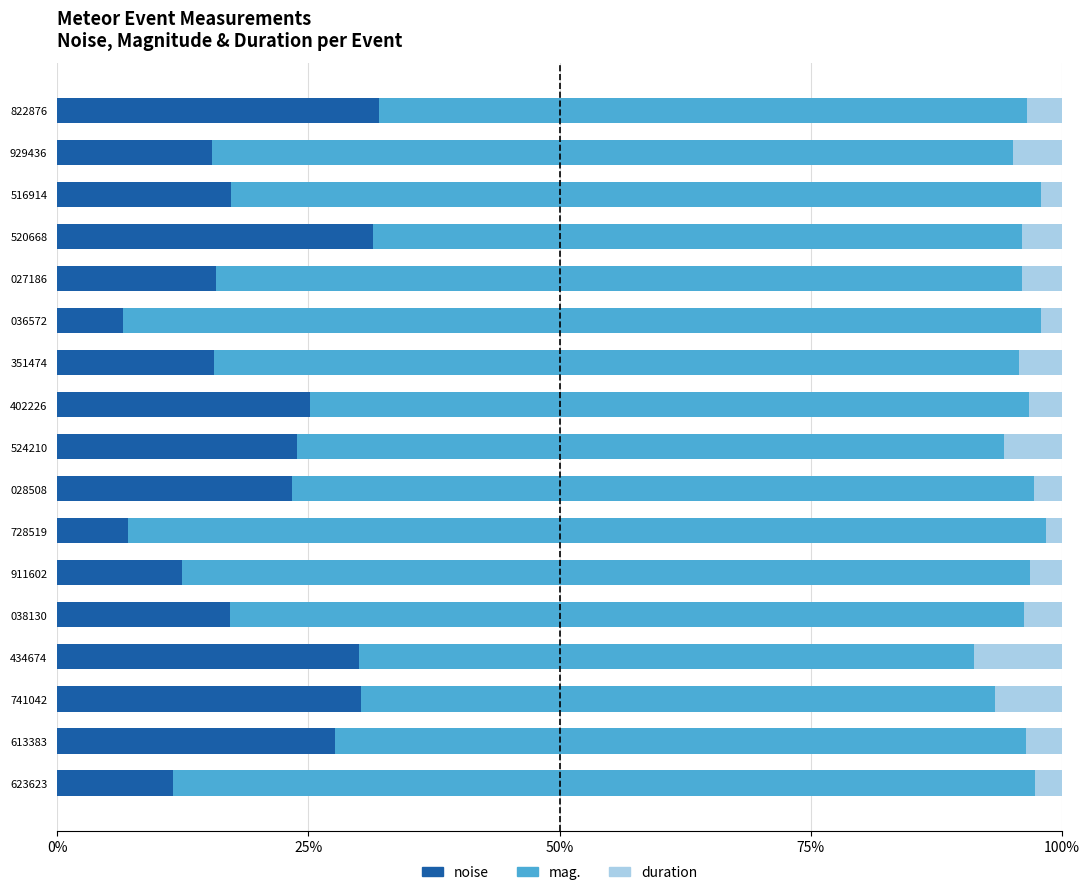

What are all the series names shown in the legend?

noise, mag., duration